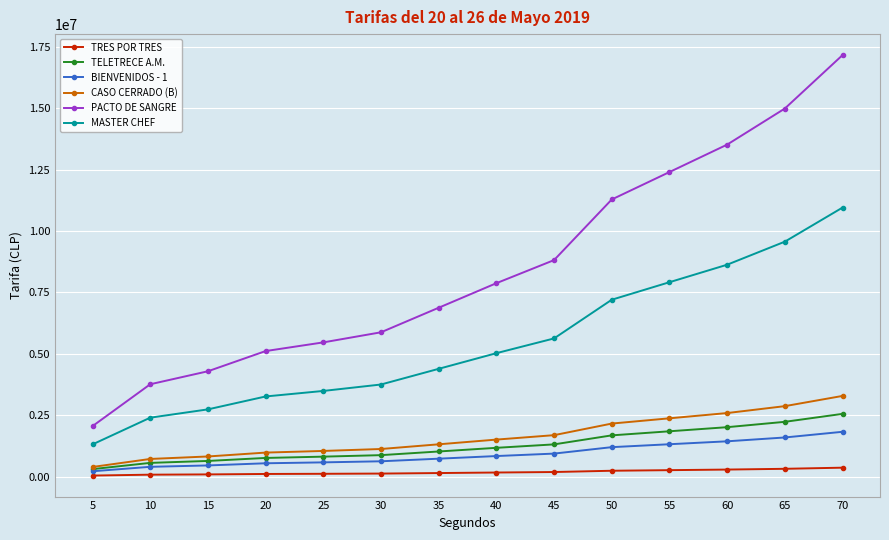

The PACTO DE SANGRE series shows 2461940 at 20. True or false?

False